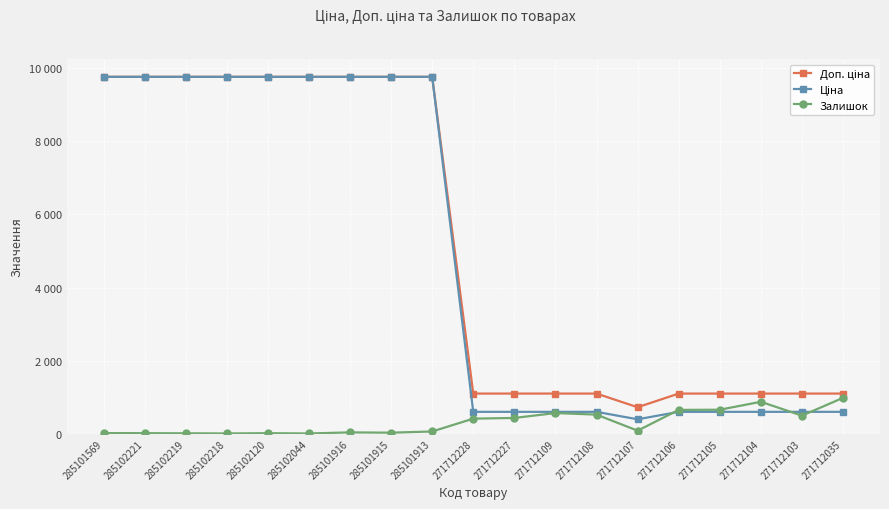

Reading left to right, transcribe all the data shown in this chart.

Доп. ціна: 285101569=9764.4	285102221=9764.4	285102219=9764.4	285102218=9764.4	285102120=9764.4	285102044=9764.4	285101916=9764.4	285101915=9764.4	285101913=9764.4	271712228=1100.0	271712227=1100.0	271712109=1100.0	271712108=1100.0	271712107=726.0	271712106=1100.0	271712105=1100.0	271712104=1100.0	271712103=1100.0	271712035=1100.0
Ціна: 285101569=9764.4	285102221=9764.4	285102219=9764.4	285102218=9764.4	285102120=9764.4	285102044=9764.4	285101916=9764.4	285101915=9764.4	285101913=9764.4	271712228=599.9	271712227=599.9	271712109=599.9	271712108=599.9	271712107=395.9	271712106=599.9	271712105=599.9	271712104=599.9	271712103=599.9	271712035=599.9
Залишок: 285101569=19.0	285102221=16.0	285102219=13.0	285102218=8.0	285102120=16.0	285102044=8.0	285101916=38.0	285101915=30.0	285101913=63.0	271712228=414.0	271712227=433.0	271712109=567.0	271712108=524.0	271712107=85.0	271712106=653.0	271712105=658.0	271712104=875.0	271712103=496.0	271712035=983.0